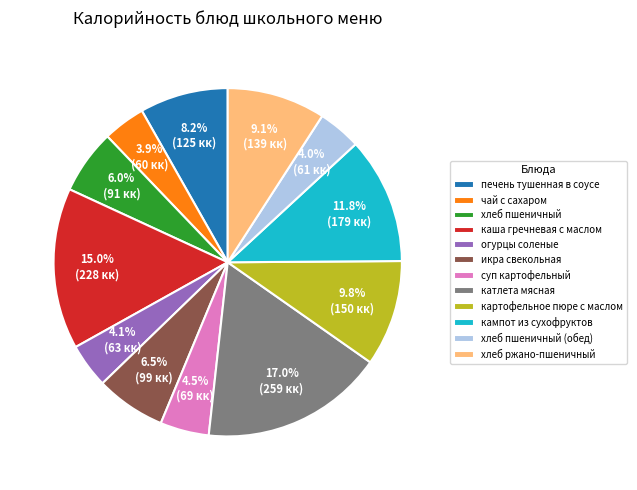

Does каша гречневая с маслом account for over 50% of the chart?

No